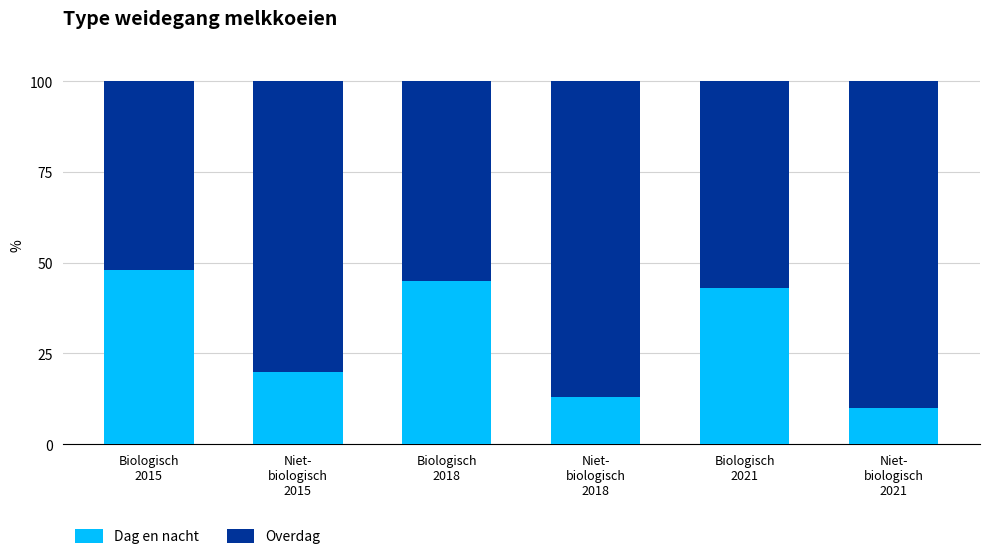

What is the highest value of the Dag en nacht series?

48